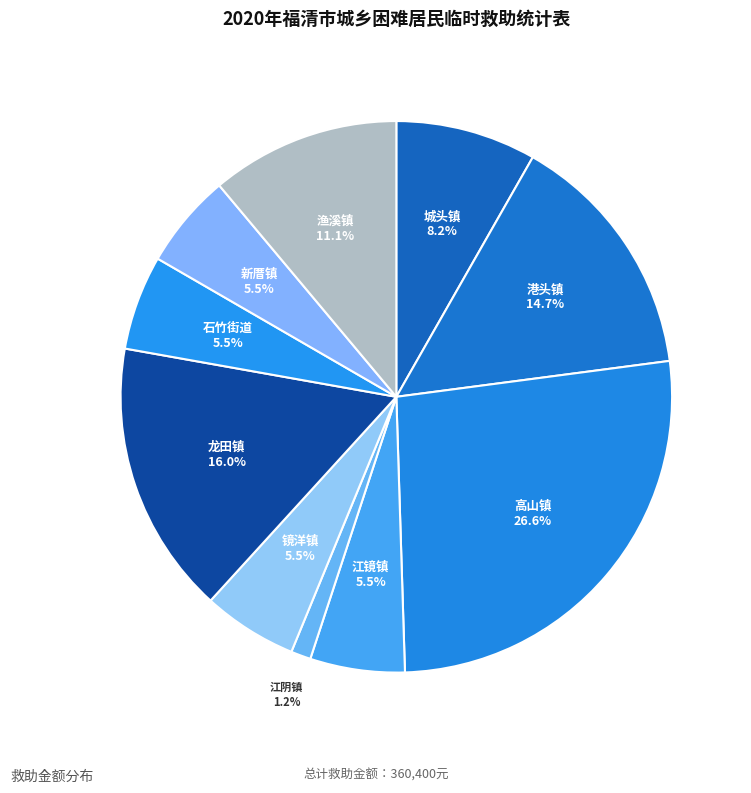

Which slice is the smallest?

江阴镇